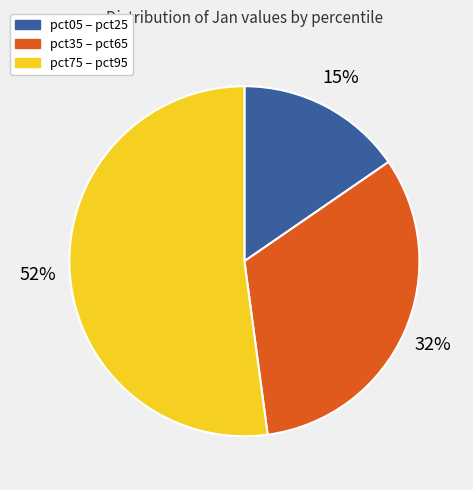

What is the majority slice?

pct75 – pct95